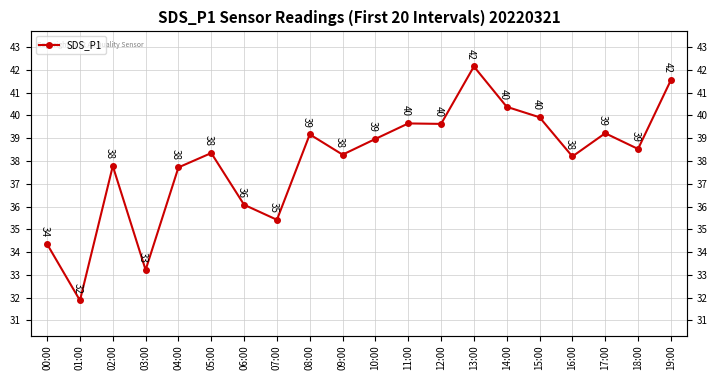

What is the ratio of the value at 12:00 to the value at 08:00?

1.0